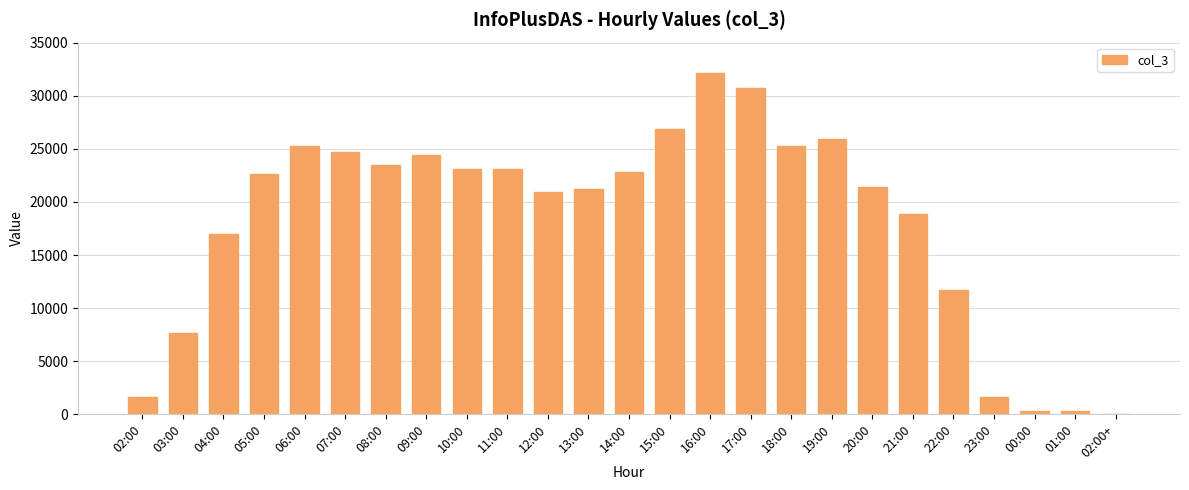

What is the change in value from 03:00 to 22:00?

+4055